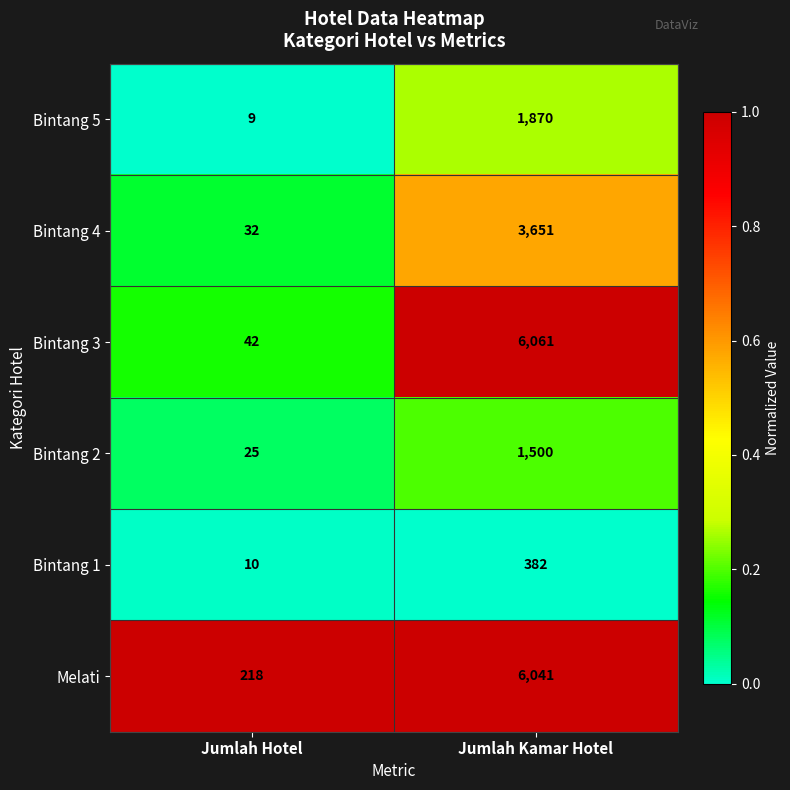

Reading left to right, extract all data points from this chart.

Bintang 5: Jumlah Hotel=9	Jumlah Kamar Hotel=1870
Bintang 4: Jumlah Hotel=32	Jumlah Kamar Hotel=3651
Bintang 3: Jumlah Hotel=42	Jumlah Kamar Hotel=6061
Bintang 2: Jumlah Hotel=25	Jumlah Kamar Hotel=1500
Bintang 1: Jumlah Hotel=10	Jumlah Kamar Hotel=382
Melati: Jumlah Hotel=218	Jumlah Kamar Hotel=6041